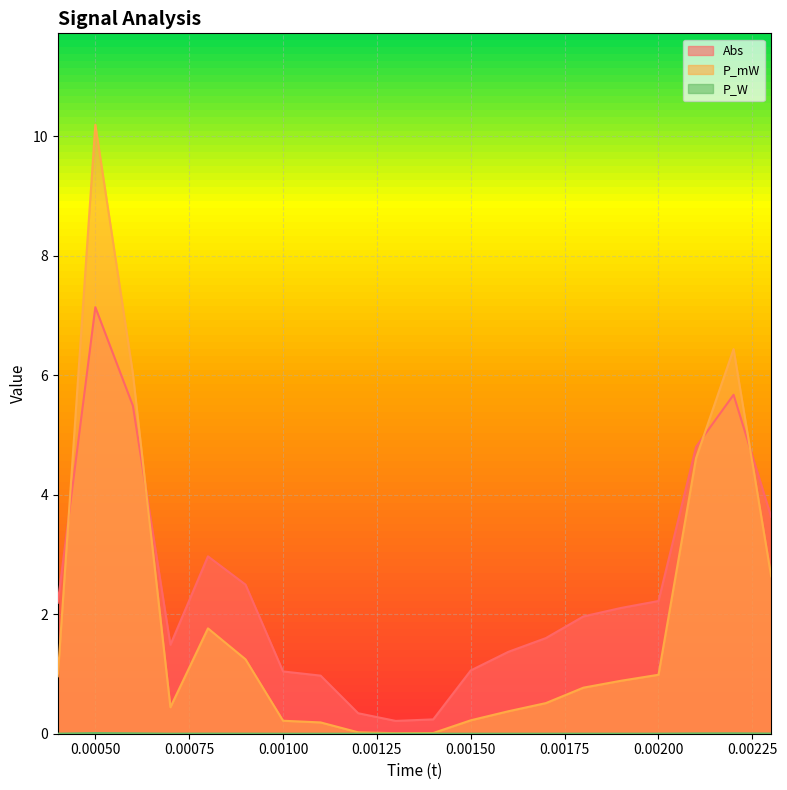

Where does the Abs series first go above 2?

0.0004